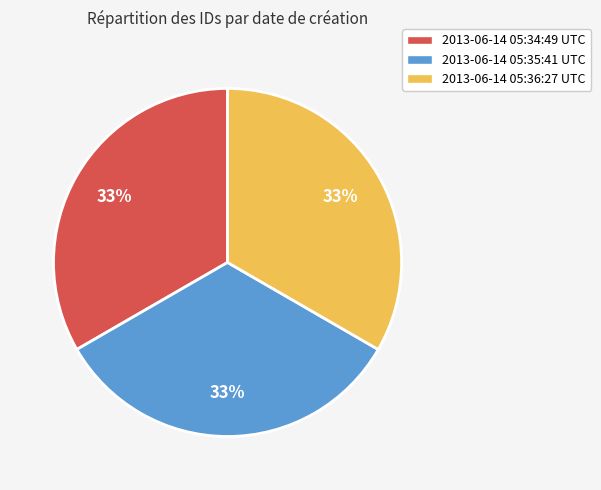

How many segments does this pie chart have?

3